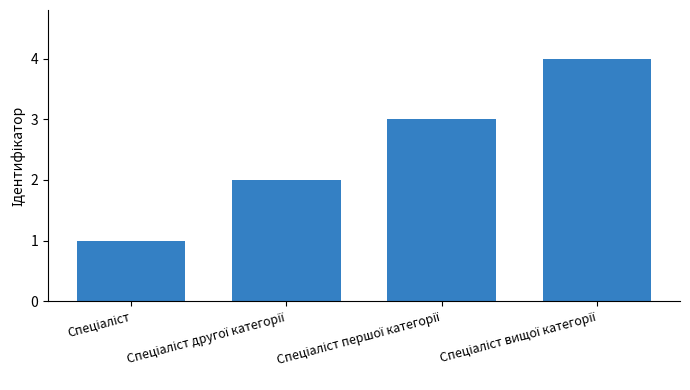

What is the sum of all values?

10